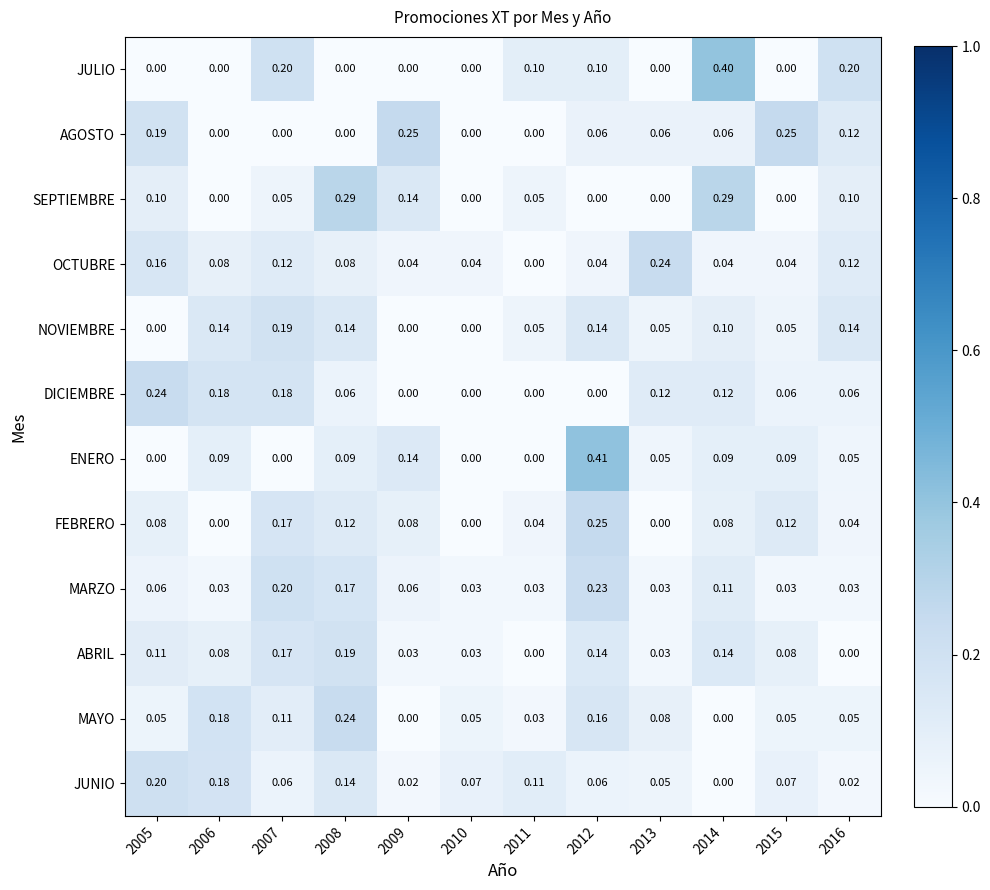

Is the value of JUNIO at 2015 greater than the value of JULIO at 2013?

Yes